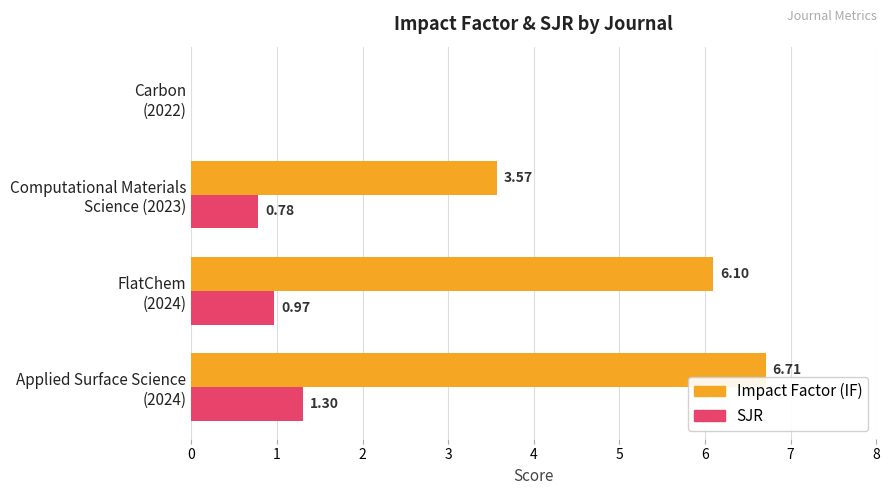

How many distinct data groups are displayed?

2